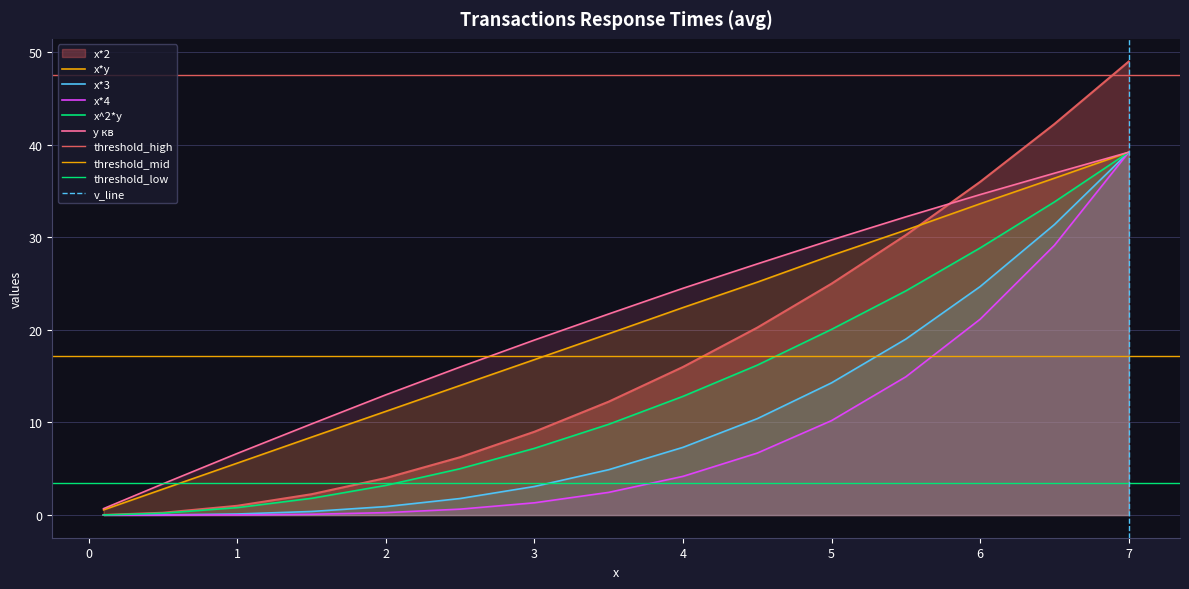

Reading left to right, list all the values displayed in this chart.

x*2: 0.0	0.2	1.0	2.2	4.0	6.2	9.0	12.2	16.0	20.2	25.0	30.2	36.0	42.2	49.0
x*y: 0.6	2.8	5.6	8.4	11.2	14.0	16.8	19.6	22.4	25.2	28.1	30.8	33.6	36.4	39.2
x*3: 0.0	0.0	0.1	0.4	0.9	1.8	3.1	4.9	7.3	10.4	14.3	19.0	24.7	31.4	39.2
x*4: 0.0	0.0	0.0	0.1	0.3	0.6	1.3	2.5	4.2	6.7	10.2	14.9	21.2	29.1	39.2
x^2*y: 0.0	0.2	0.8	1.8	3.2	5.0	7.2	9.8	12.8	16.2	20.1	24.2	28.9	33.8	39.2
y кв: 0.7	3.4	6.7	9.8	13.0	16.0	18.9	21.7	24.5	27.1	29.7	32.2	34.6	36.9	39.2